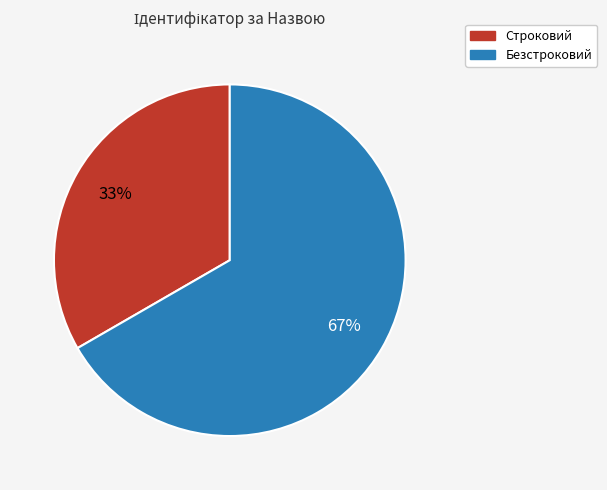

To the nearest percent, what is the average slice percentage?

50%